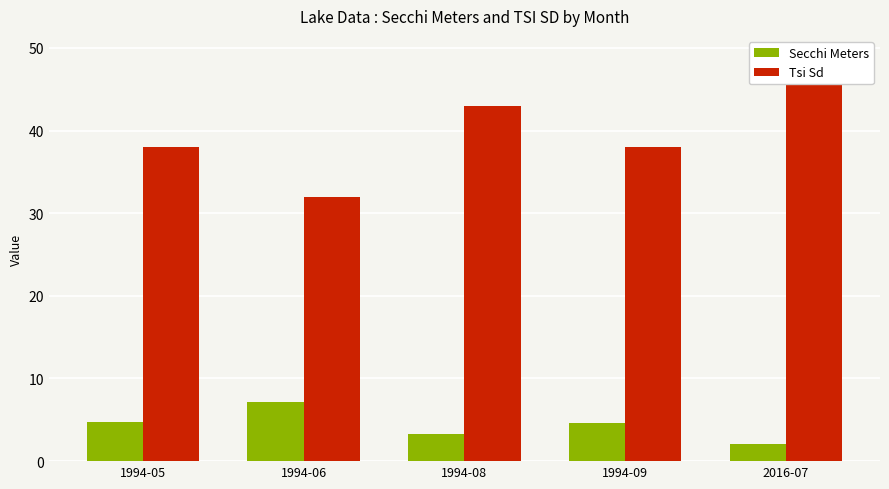

The value of Tsi Sd at 1994-06 is 13.3. True or false?

False